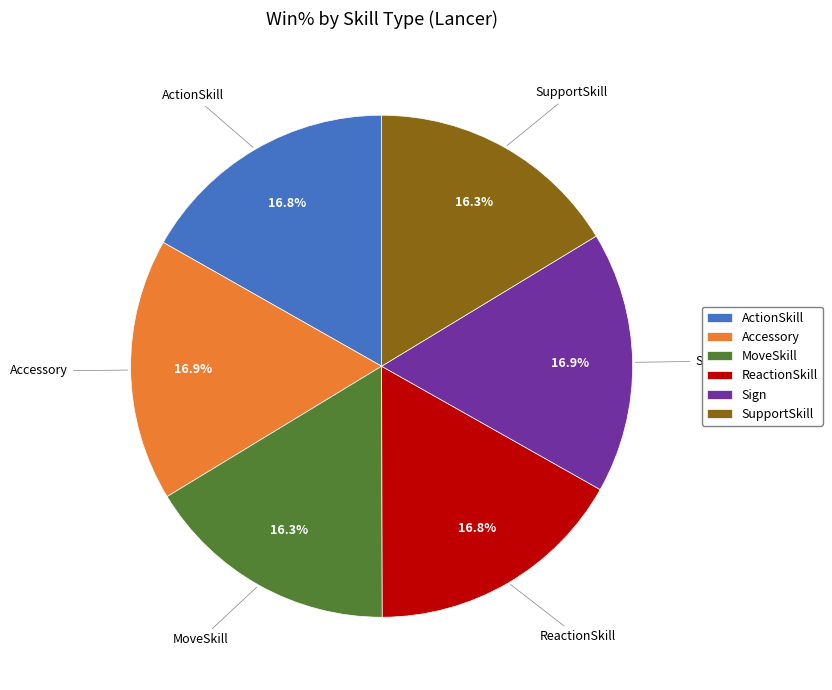

Is SupportSkill the majority of the pie?

No